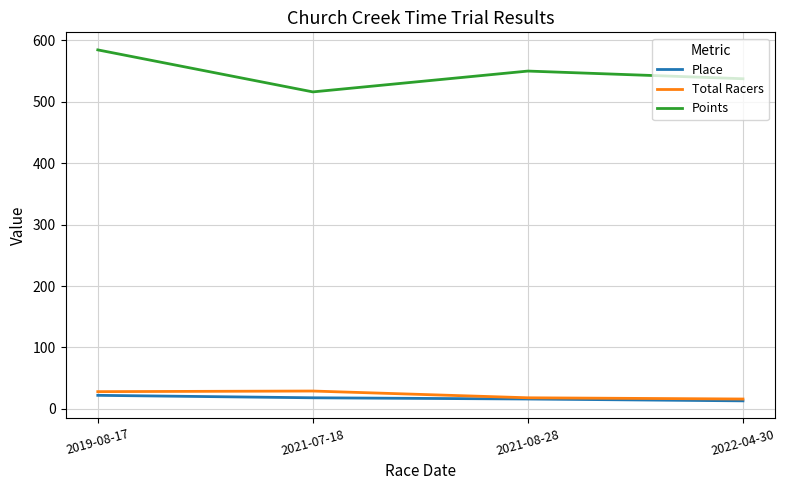

True or false: Points and Place intersect in this chart.

False